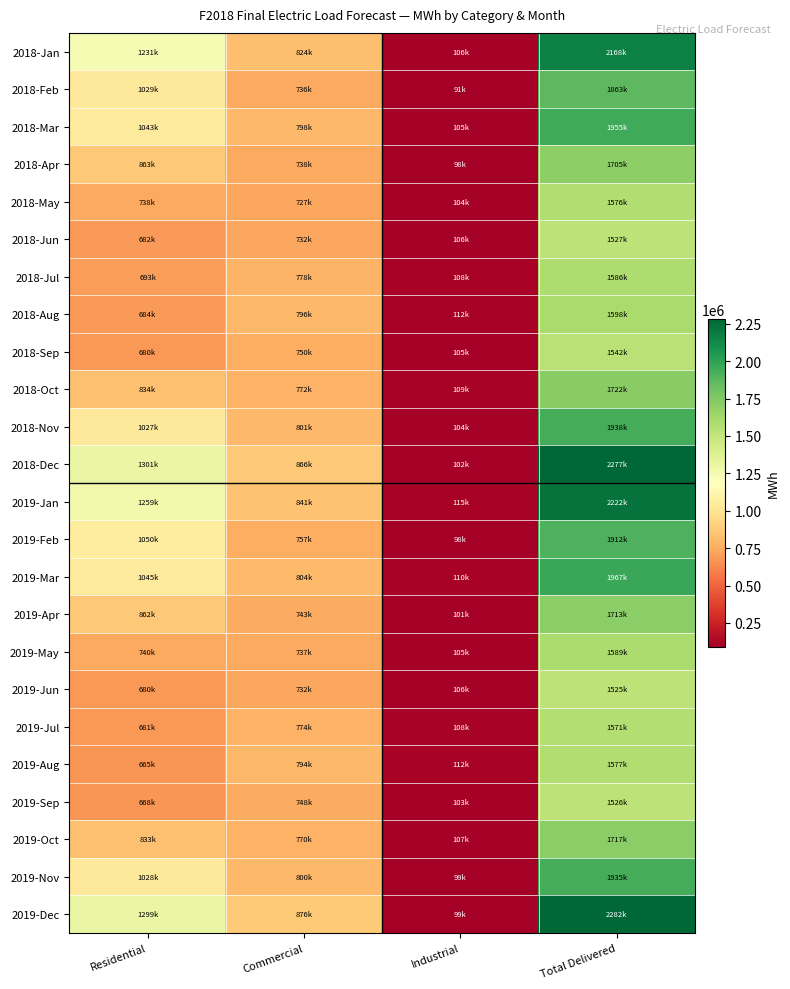

Which has a higher value, Commercial or Industrial?

Commercial